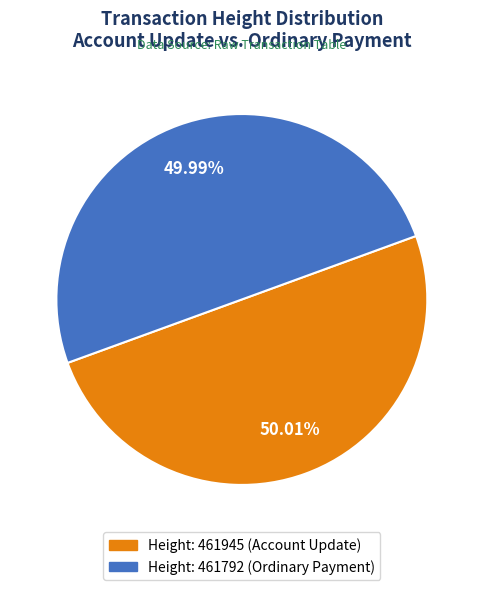

Is there any slice that represents more than half of the pie?

Yes